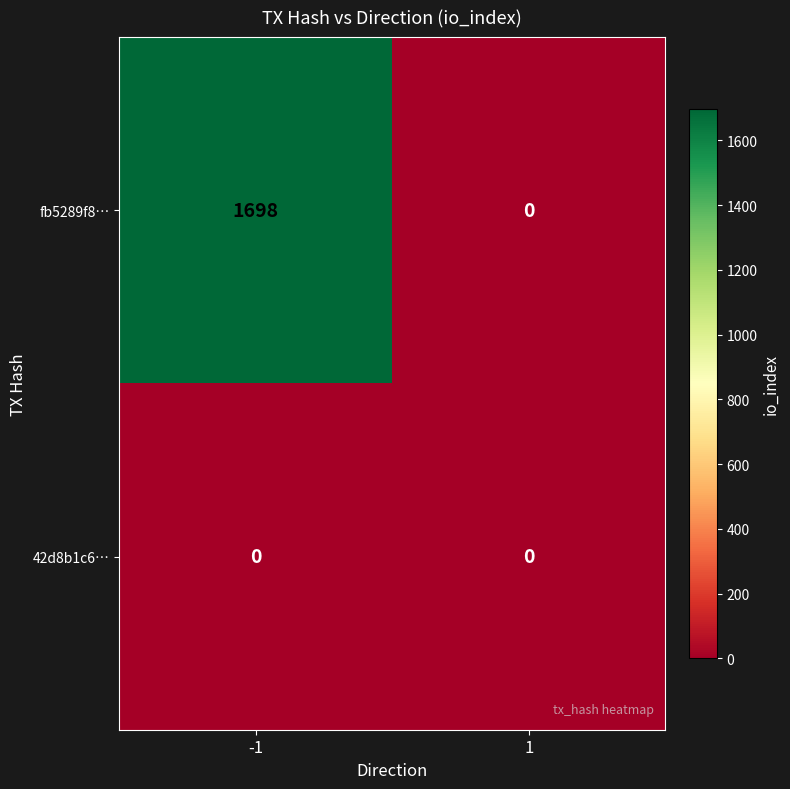

What is the difference between the highest and lowest values at -1?

1698